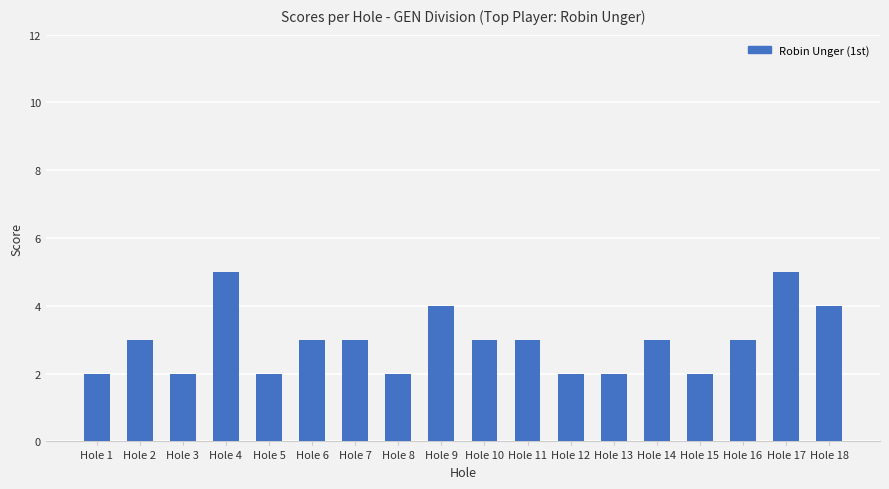

What is the minimum value shown in the chart?

2